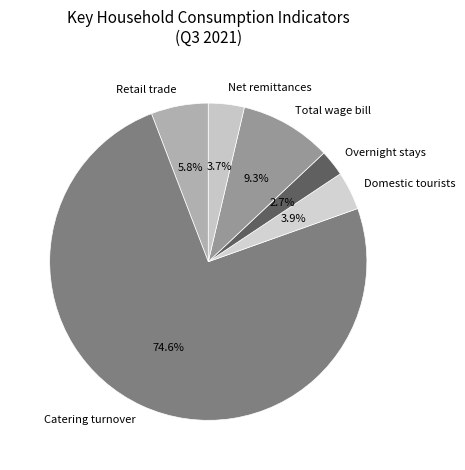

How many segments does this pie chart have?

6